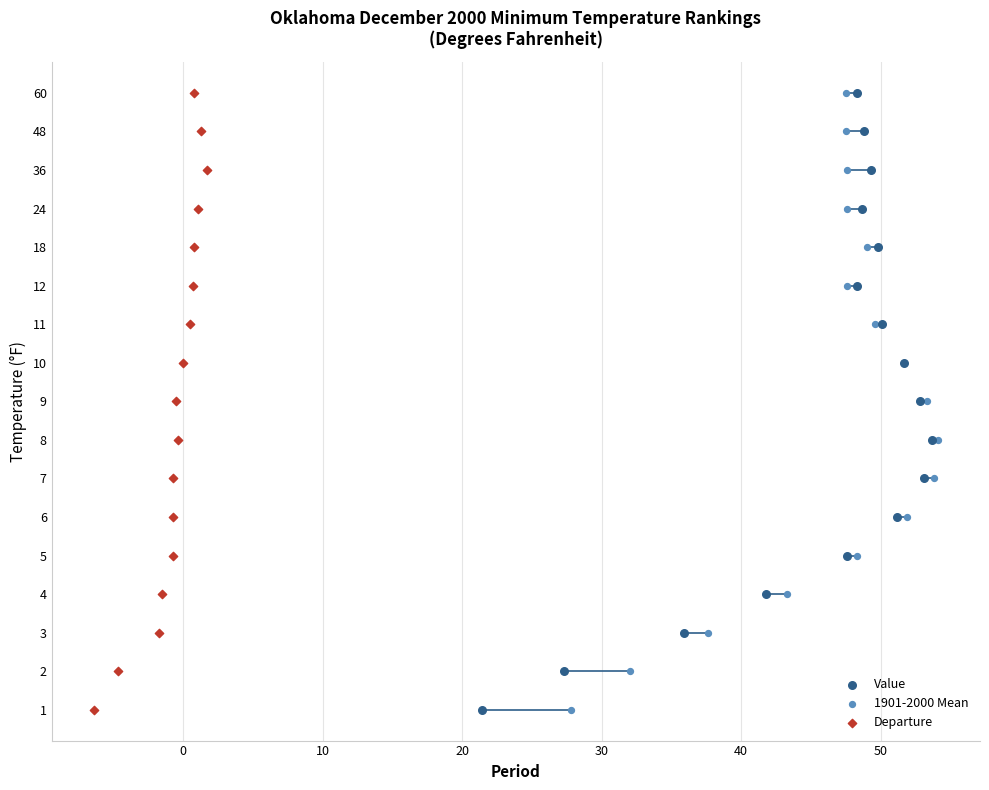

What are all the series names shown in the legend?

Value, 1901-2000 Mean, Departure